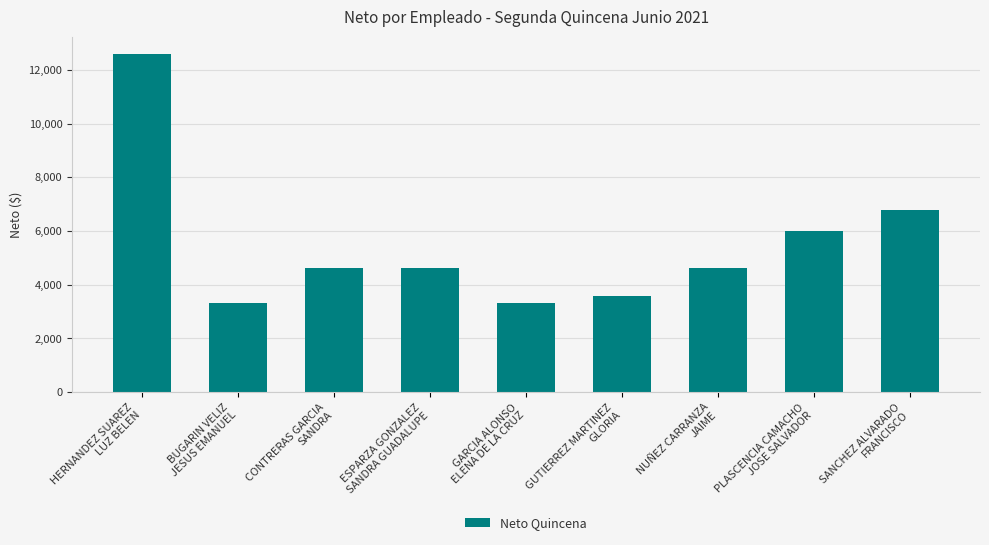

The chart shows a value of 3329.0 at BUGARIN VELIZ
JESUS EMANUEL. True or false?

True